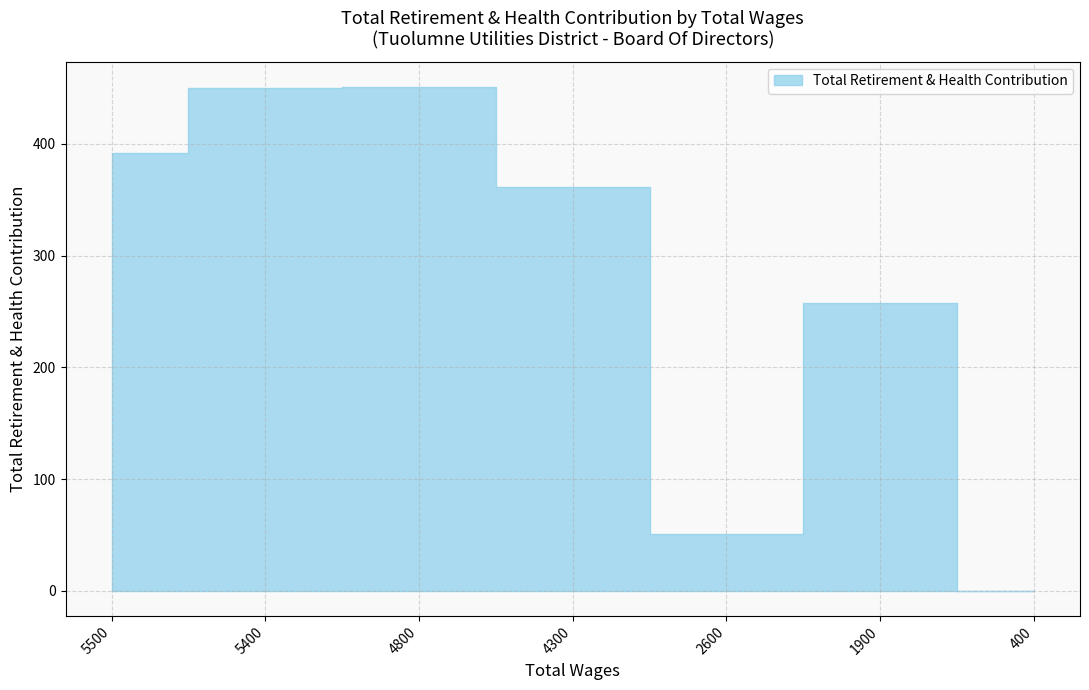

True or false: the data has more than 0 interior local peaks.

True